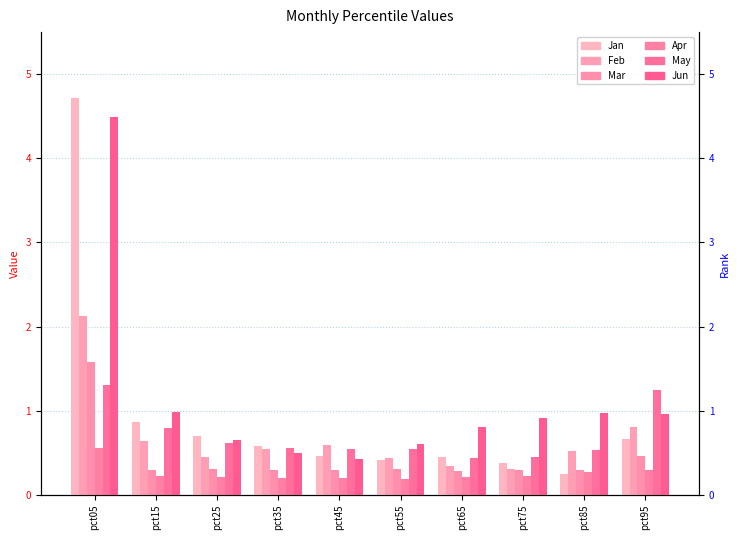

The Apr series shows 0.3 at pct15. True or false?

False